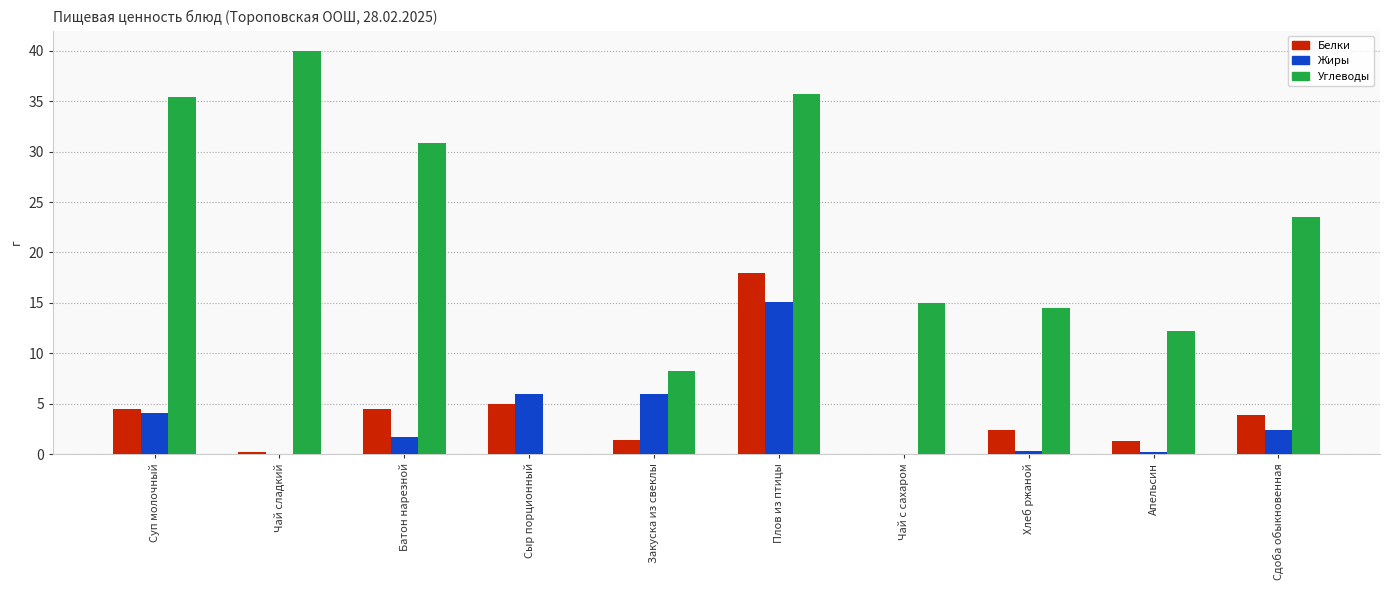

What are all the series names shown in the legend?

Белки, Жиры, Углеводы